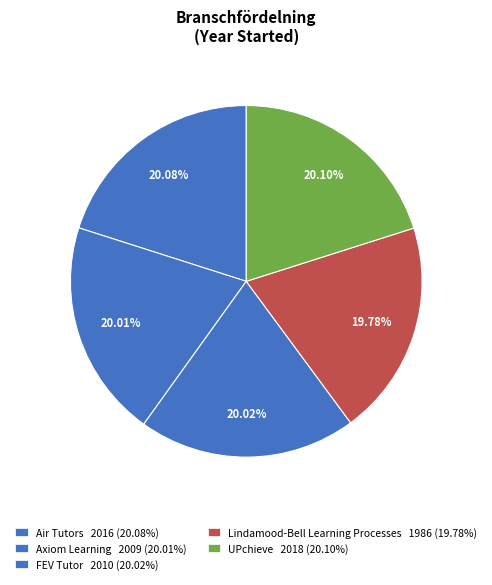

To the nearest percent, what is the combined percentage of UPchieve and Air Tutors?

40%